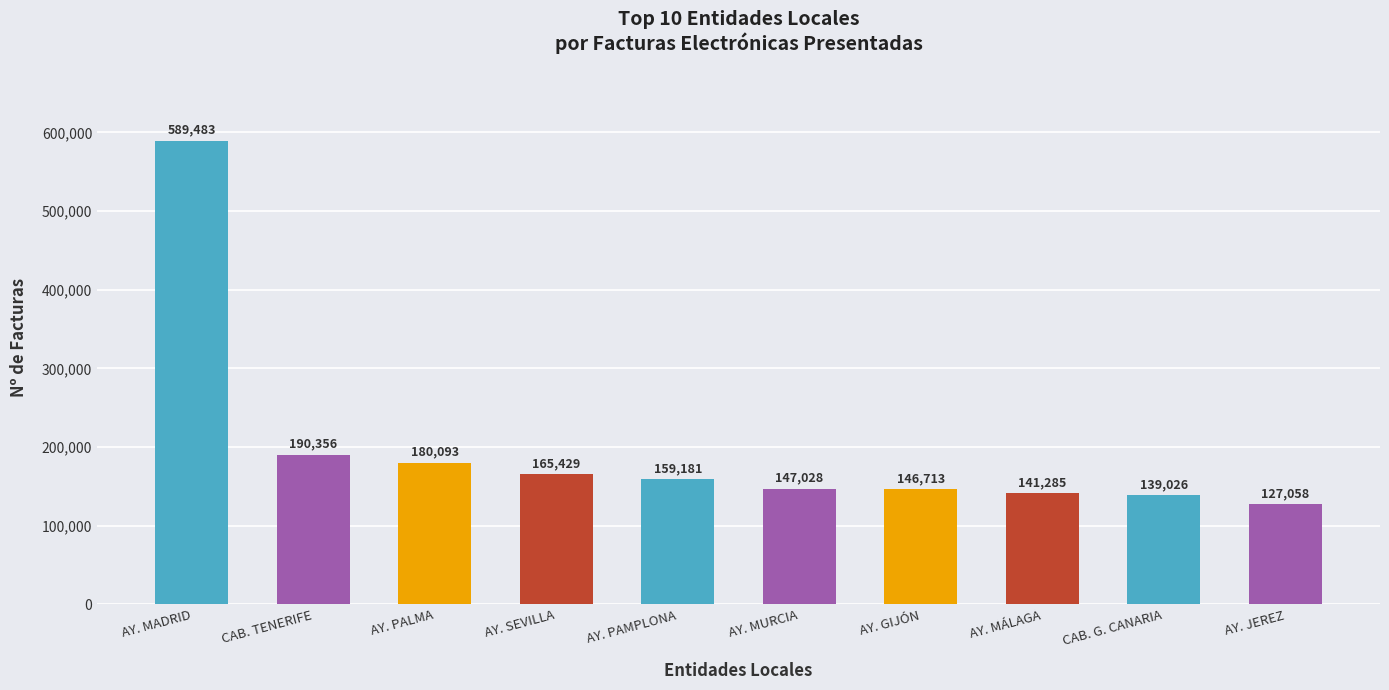

What is the average value?

198565